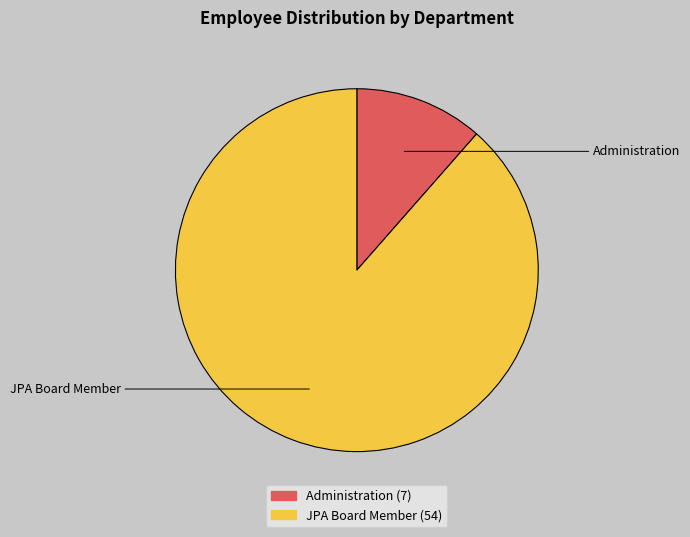

Do Administration and JPA Board Member together represent more than half of the pie?

Yes